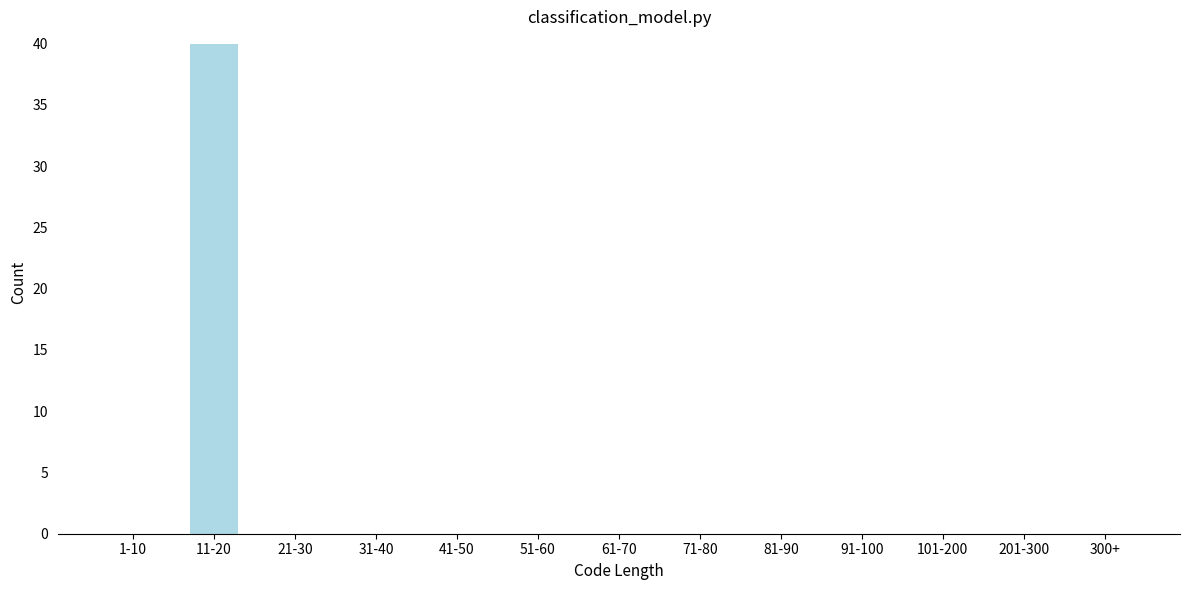

Reading left to right, what are all the values shown in this chart?

1-10=0	11-20=40	21-30=0	31-40=0	41-50=0	51-60=0	61-70=0	71-80=0	81-90=0	91-100=0	101-200=0	201-300=0	300+=0